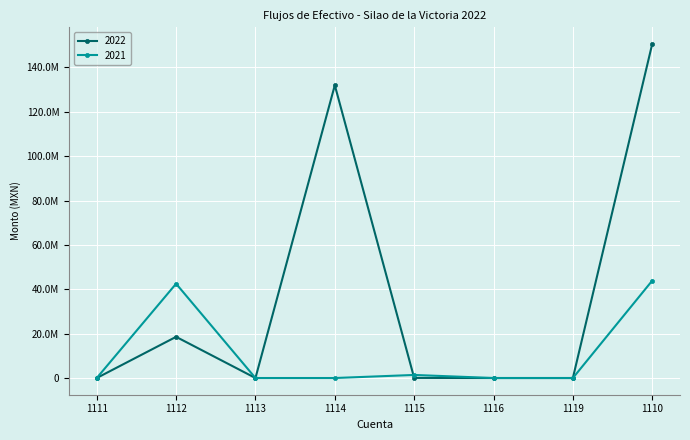

At how many categories does at least one series exceed 85042307?

2